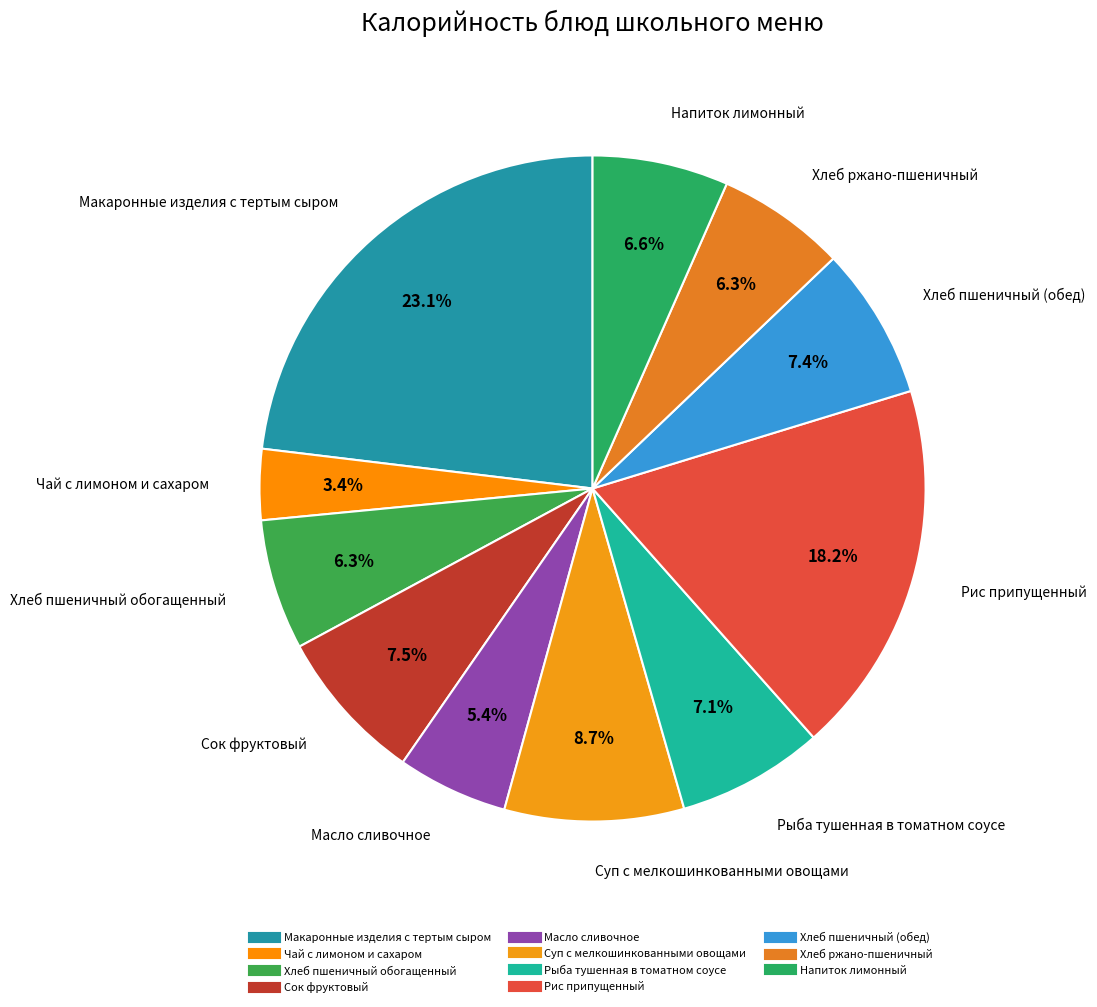

Is it true that Макаронные изделия с тертым сыром is 23% of the pie?

True